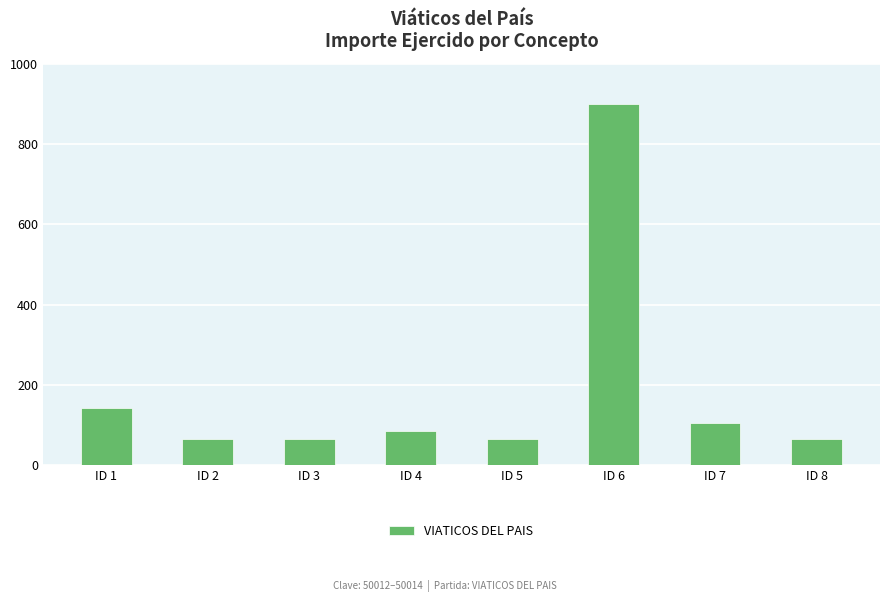

What is the difference between the values at ID 1 and ID 7?

36